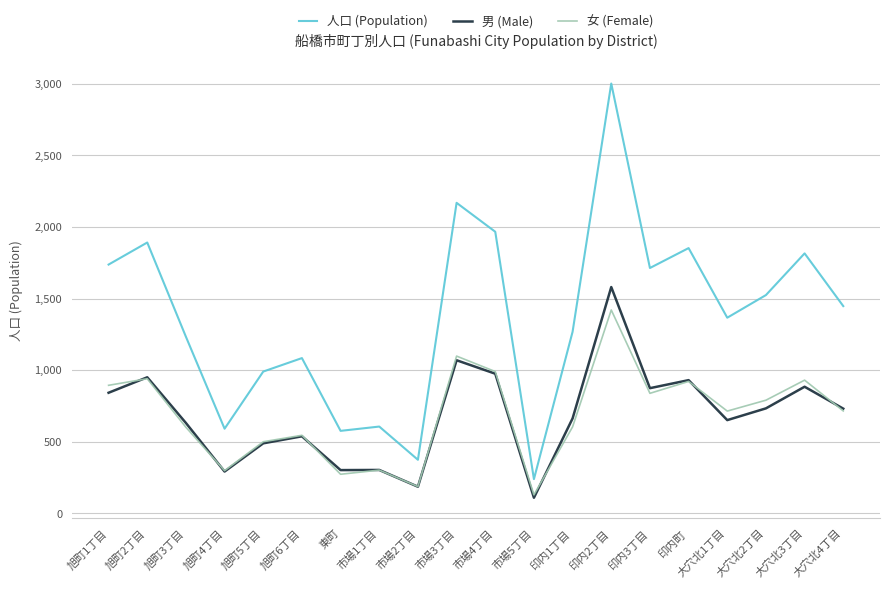

What is the maximum value for 女 (Female)?

1421